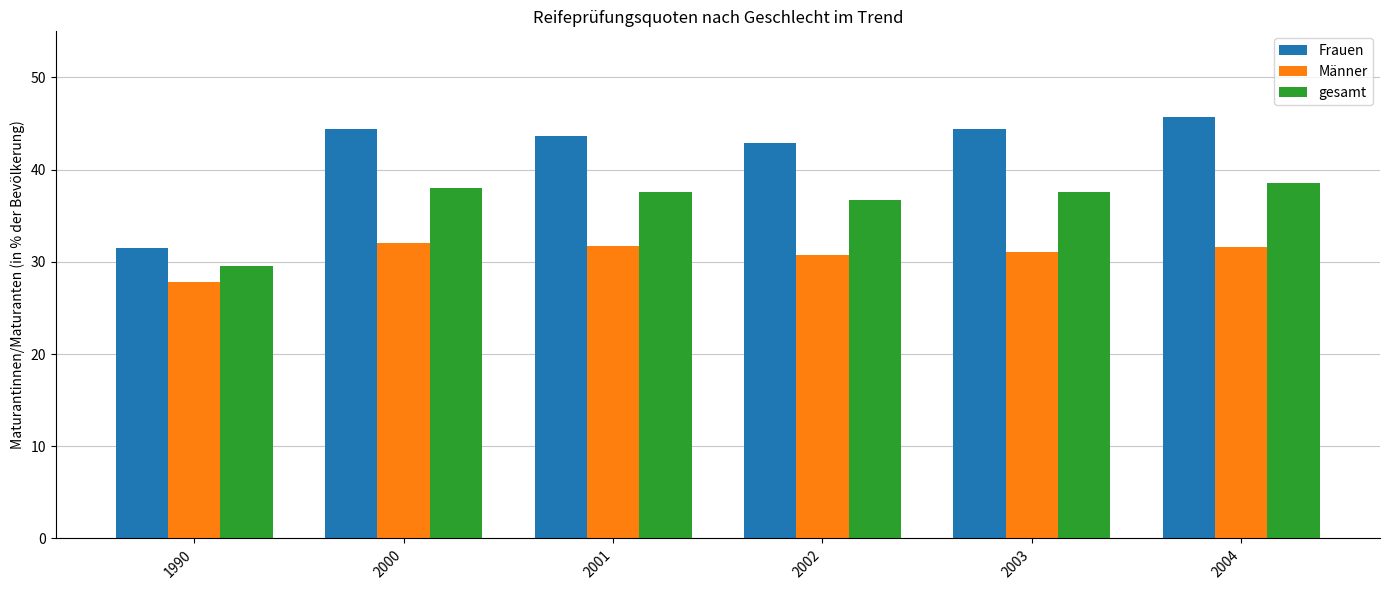

What is the difference between the second highest and minimum values in the gesamt series?

8.5